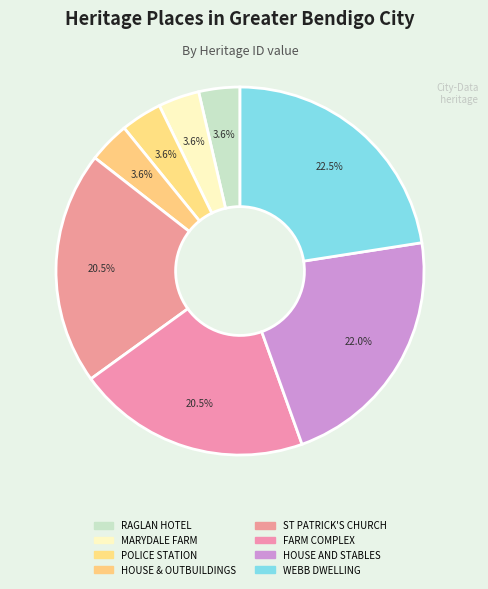

Count the number of slices in the pie.

8